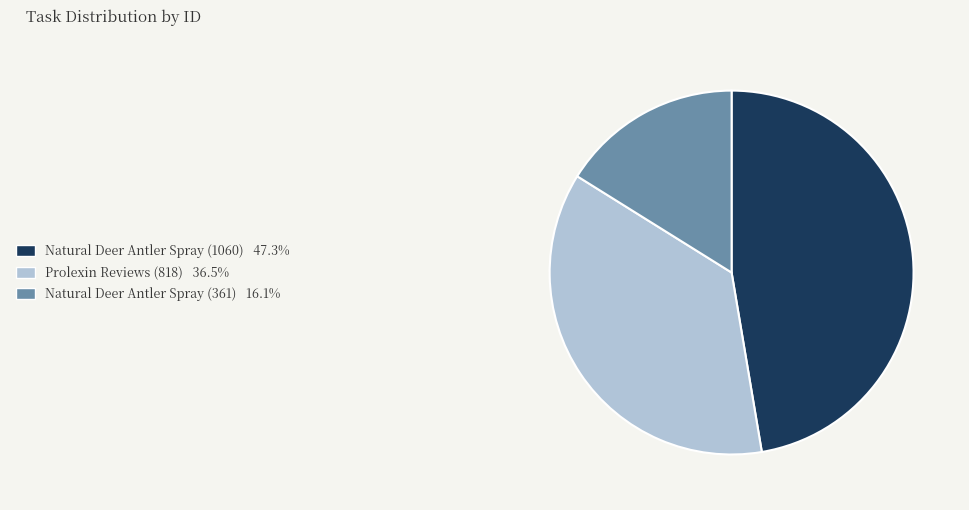

What is the largest slice in the pie chart?

Natural Deer Antler Spray (1060)